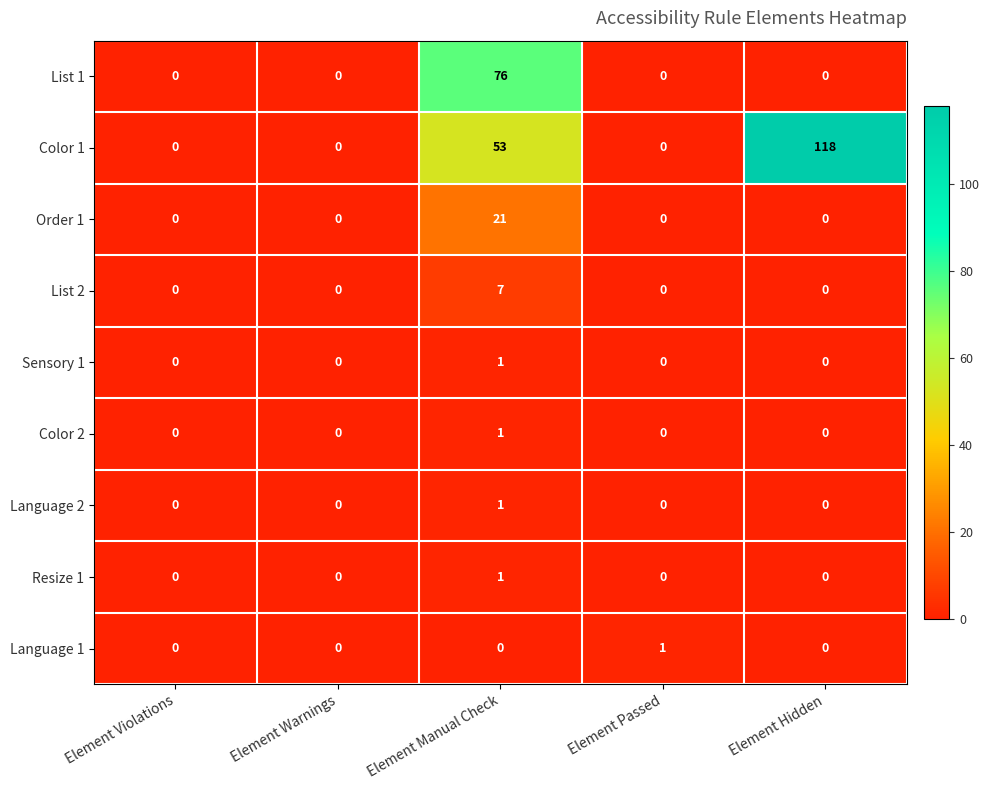

Count the Language 2 values in the range 0 to 1.

5